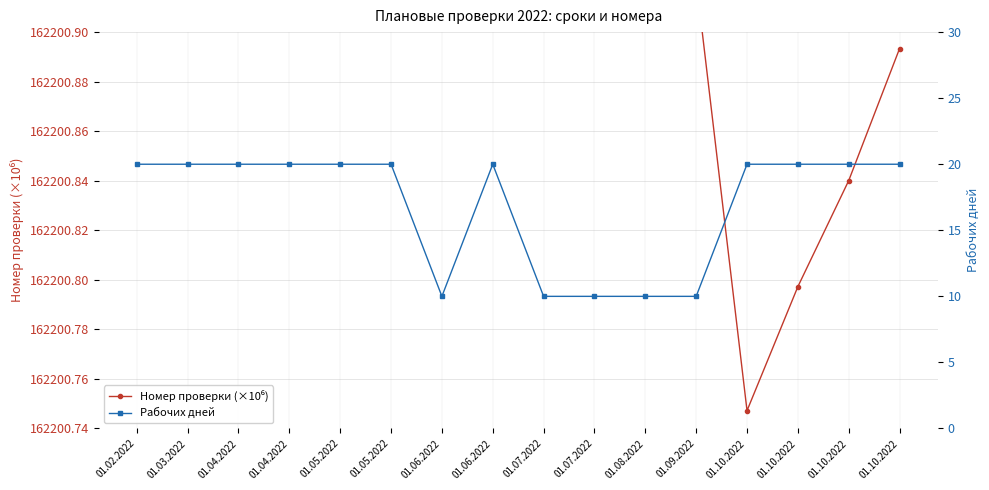

What is the value of the Номер проверки (×10⁶) point at the 9th from the left?

162200.9